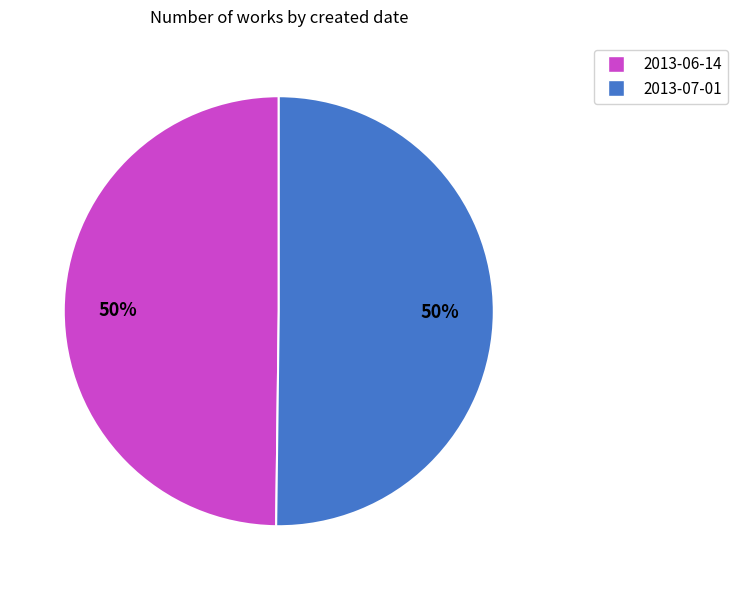

Combined, do 2013-06-14 and 2013-07-01 account for over 50%?

Yes